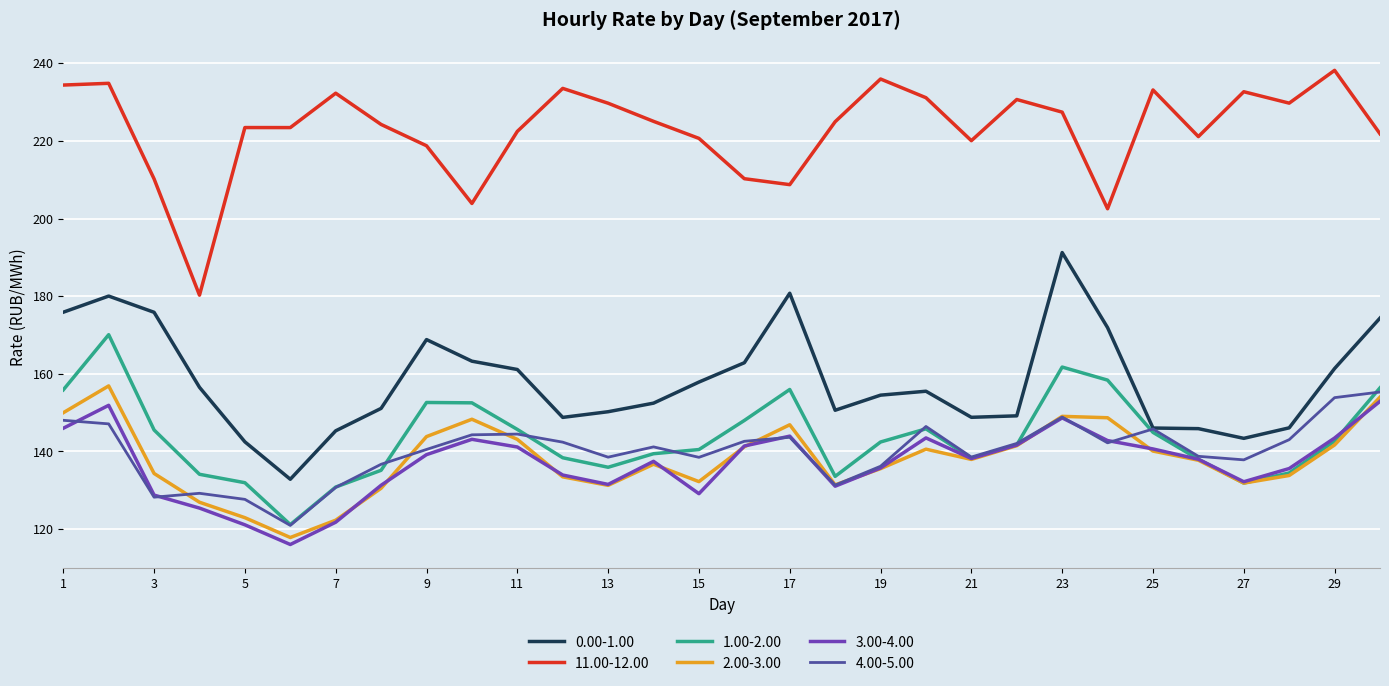

Which series has the largest total across all categories?

11.00-12.00